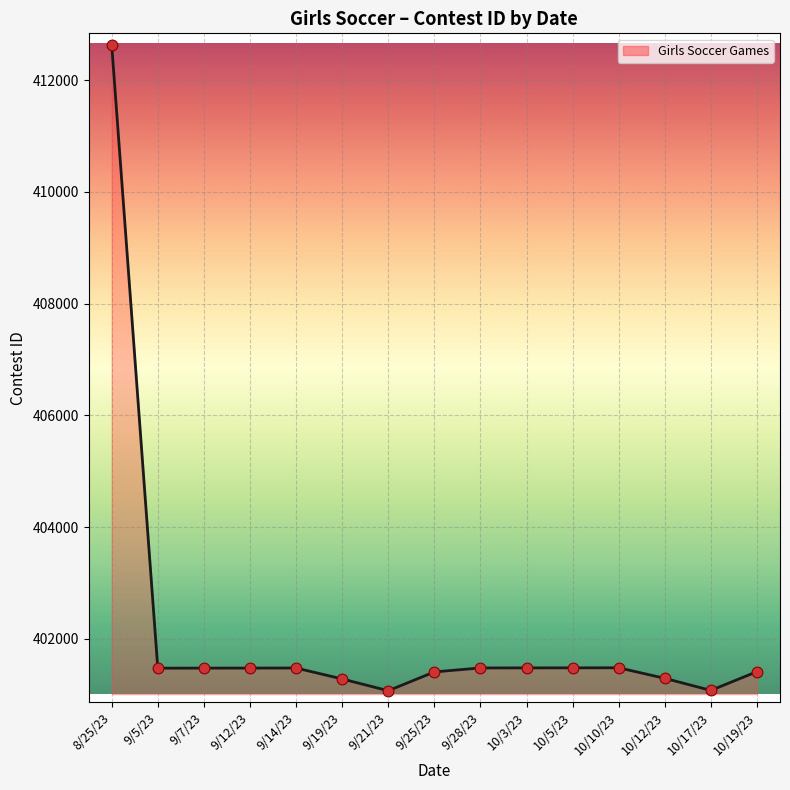

What is the change in value from 9/19/23 to 10/10/23?

+200